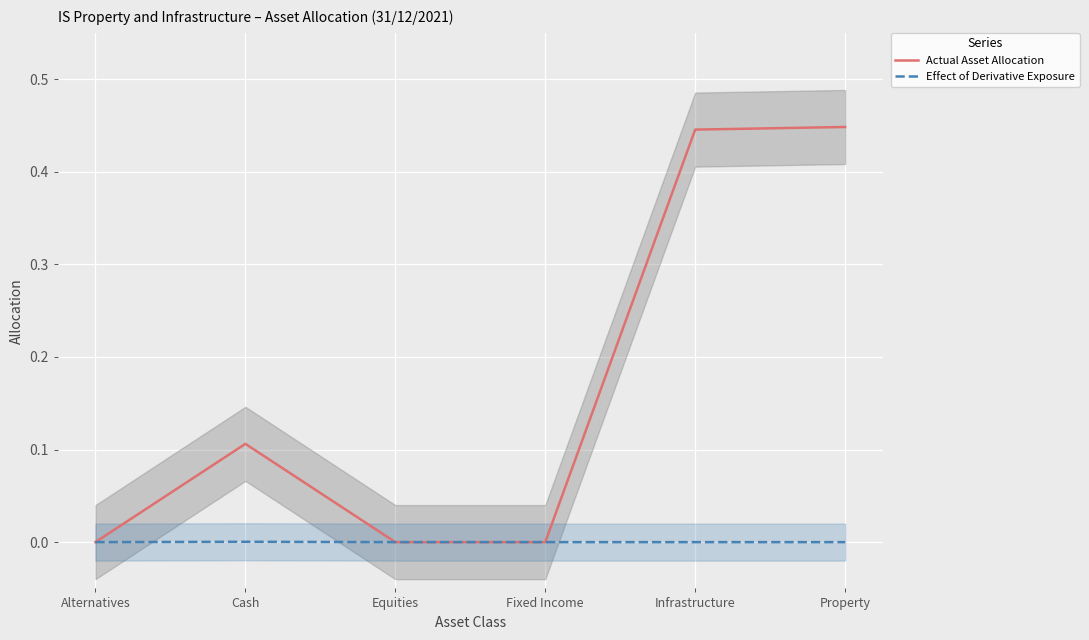

Does the chart display data point markers on the line(s)?

No